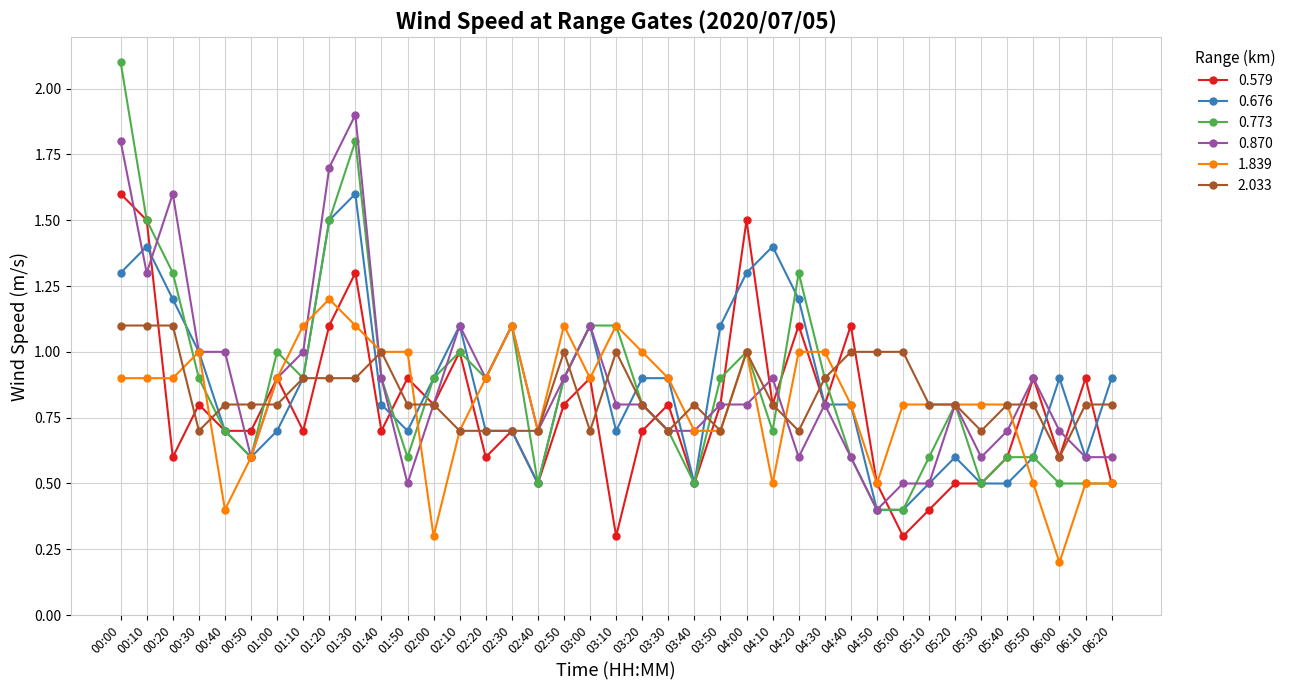

Where is the first local maximum for 0.773?

01:00